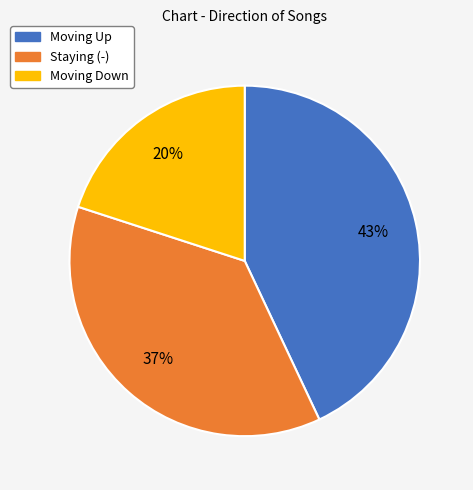

Is there a majority slice in this chart?

No